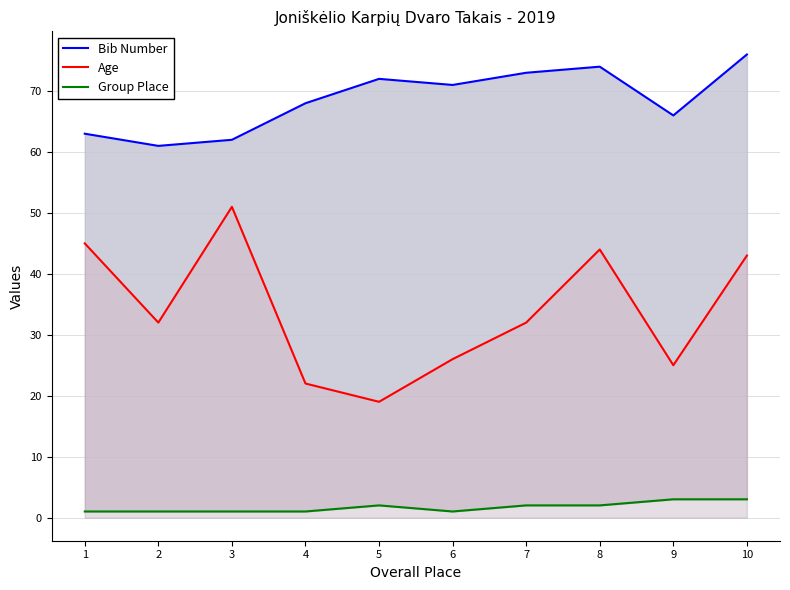

What is the sum of all Bib Number values?

686